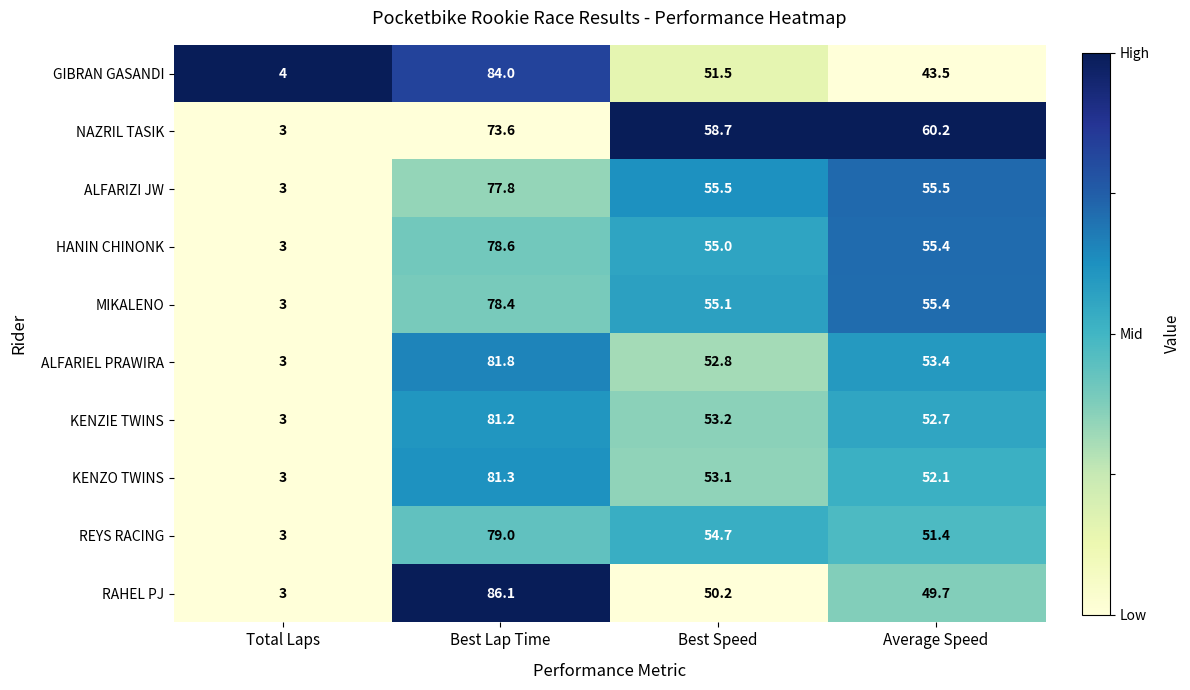

List the labels in order of HANIN CHINONK value, largest first.

Best Lap Time, Average Speed, Best Speed, Total Laps